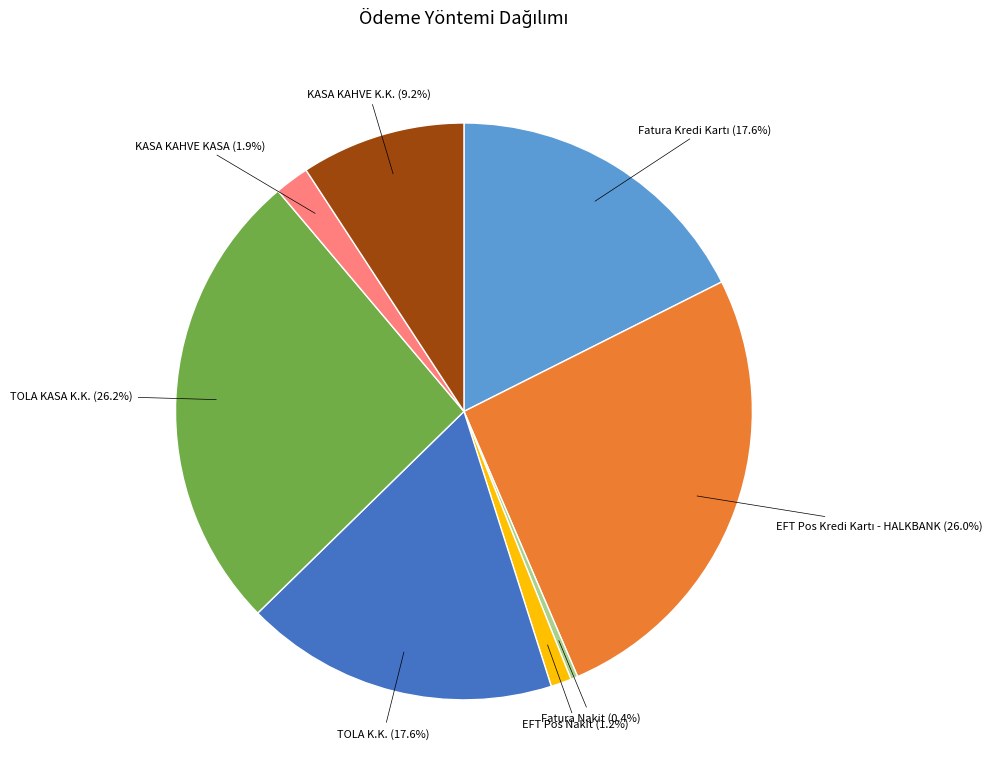

Count the number of slices in the pie.

8